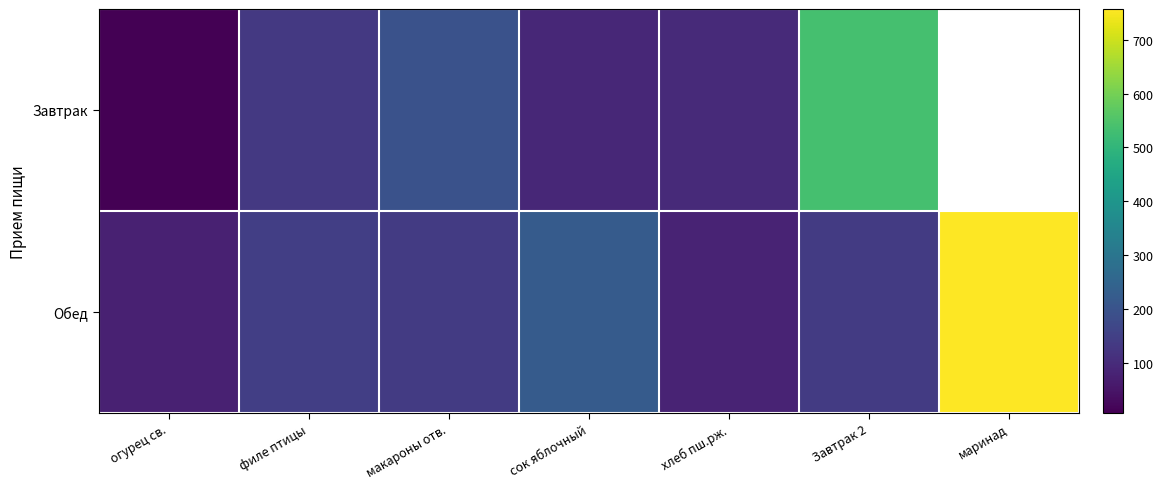

What is the sum of the Обед values at маринад and филе птицы?

904.0